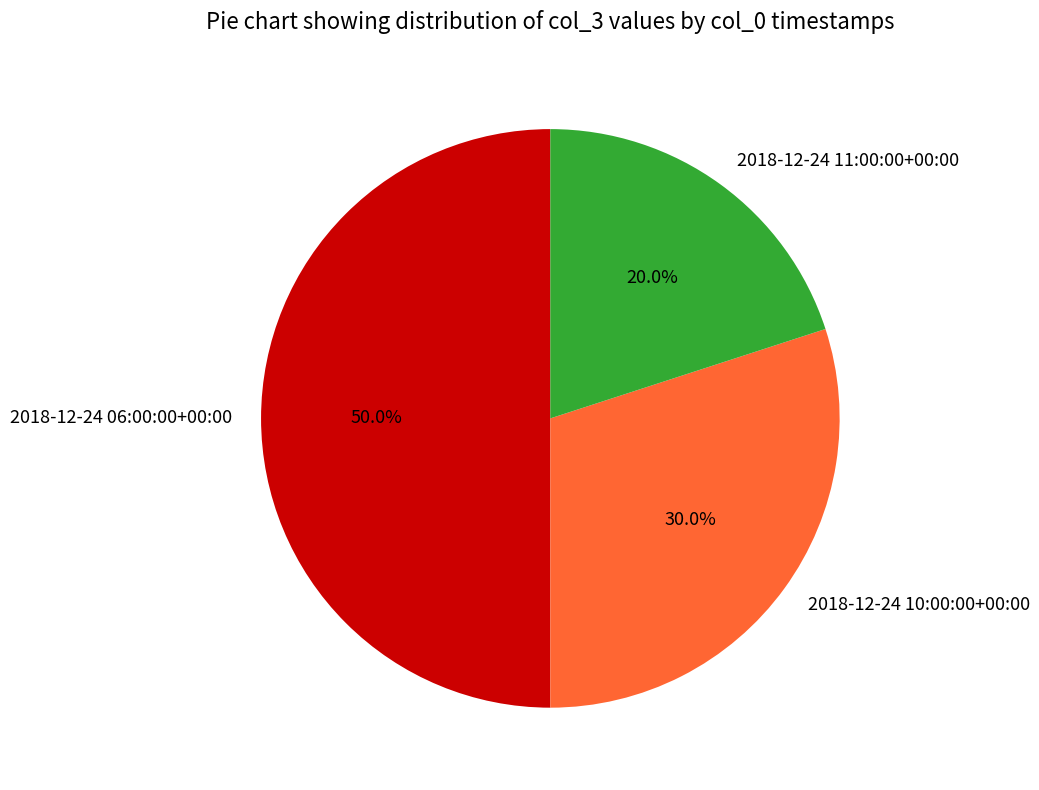

To the nearest percent, what portion does 2018-12-24 06:00:00+00:00 represent?

50%